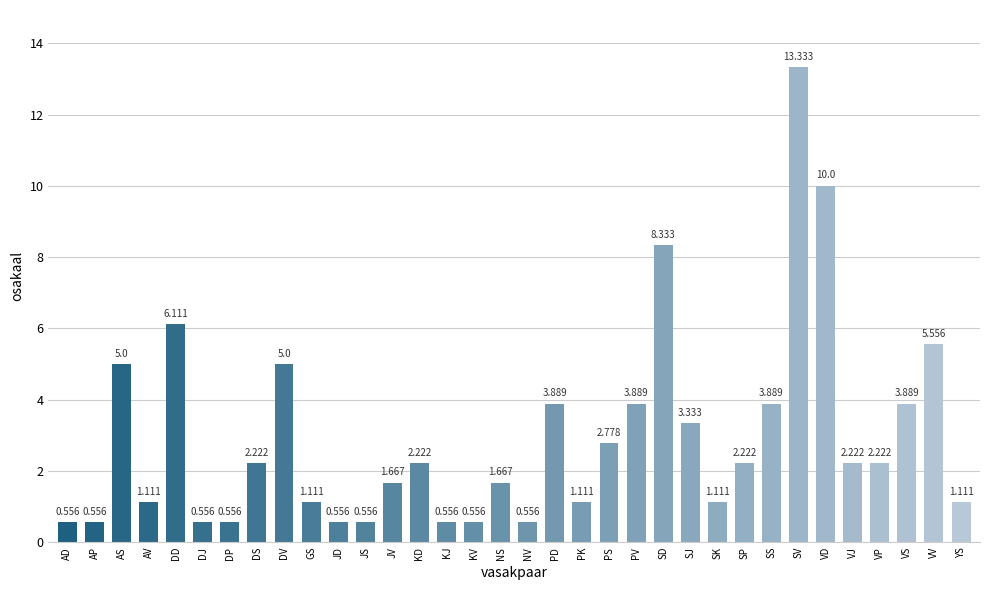

What is the value of the 32nd bar from the left?

3.9